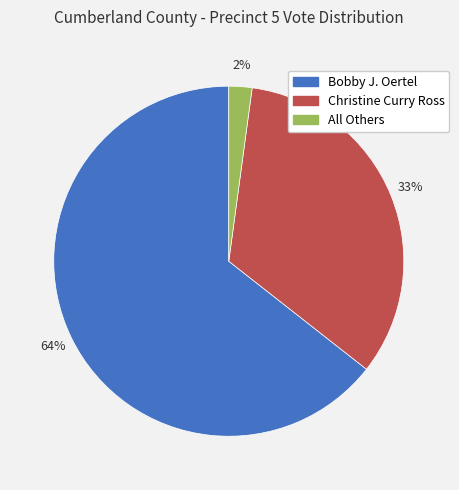

Which has a higher value, All Others or Christine Curry Ross?

Christine Curry Ross